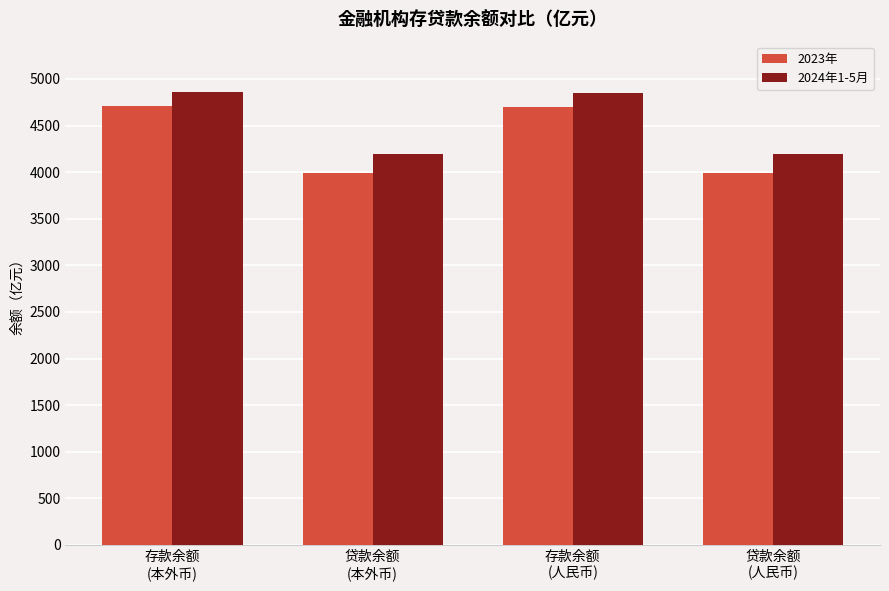

What is the lowest value of the 2024年1-5月 series?

4196.4